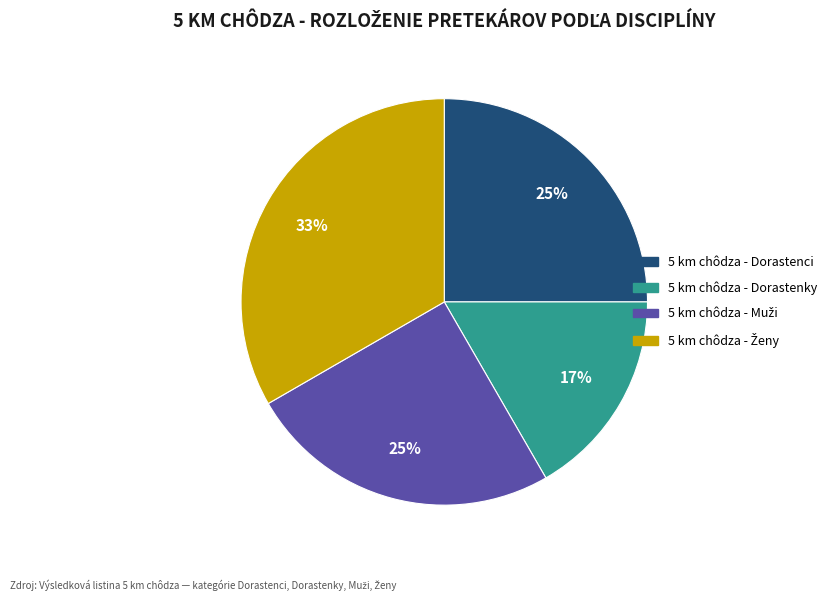

Which category has the smallest portion of the pie?

5 km chôdza - Dorastenky